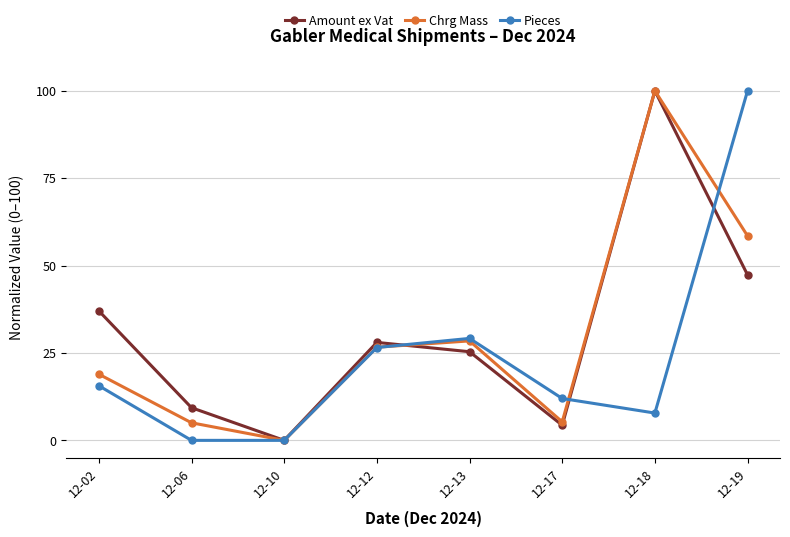

How many positive values does the Amount ex Vat series have?

7